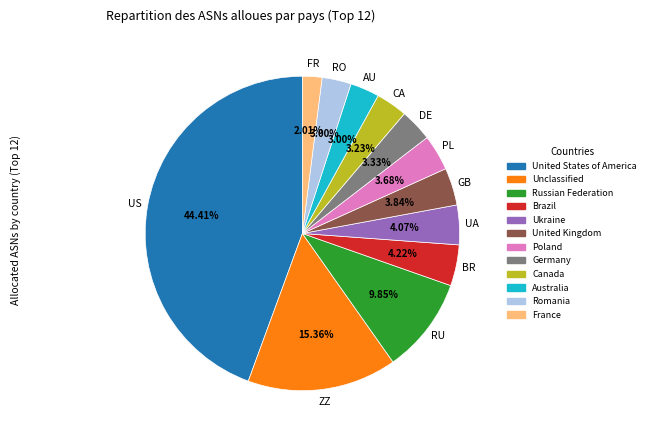

How many segments does this pie chart have?

12